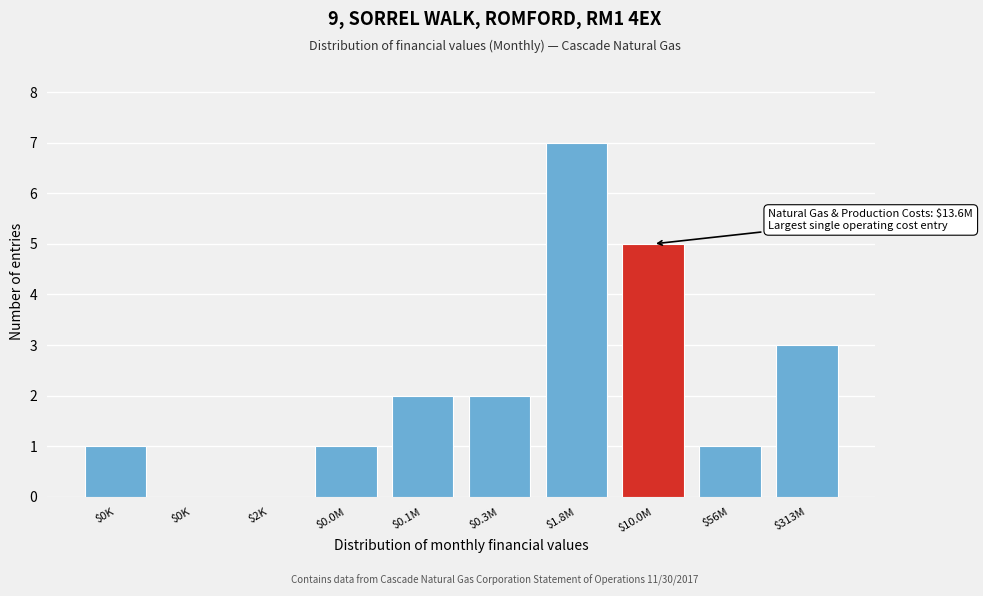

How many series are shown in this chart?

1